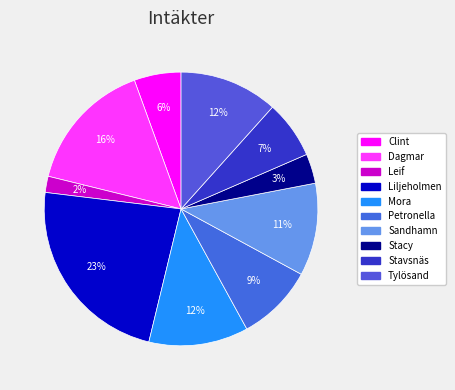

Is there any slice that represents more than half of the pie?

No